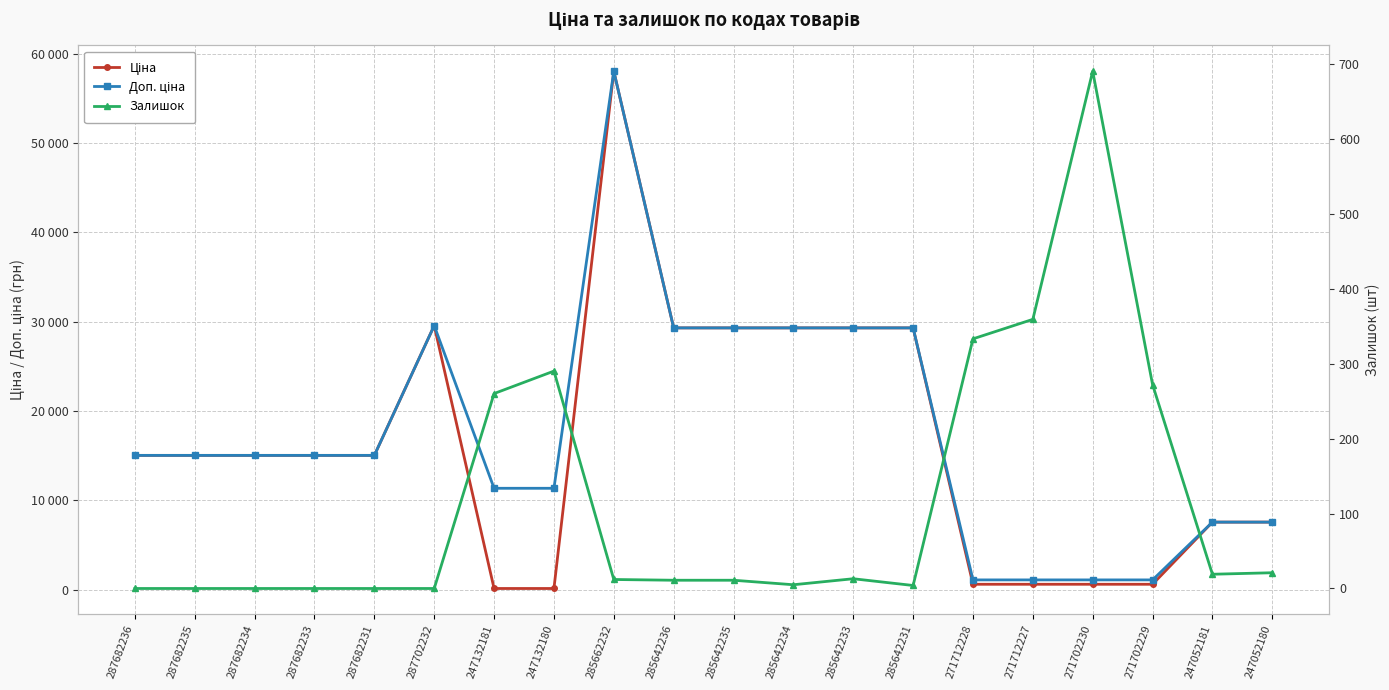

What is the label of the 12th point from the left?

285642234